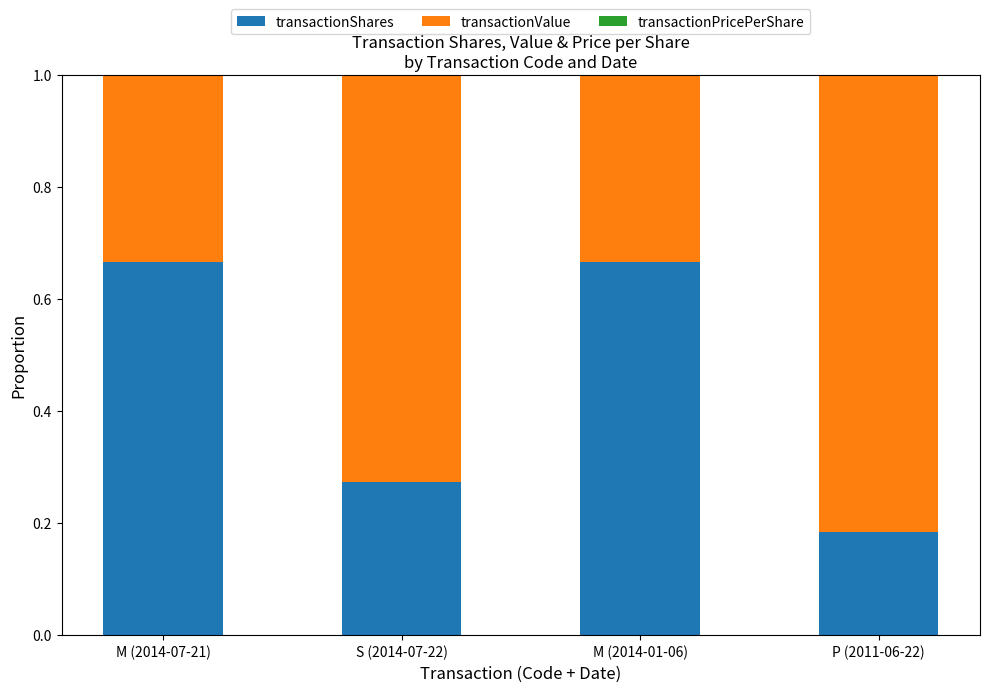

What is the sum of all transactionShares values?

1.8